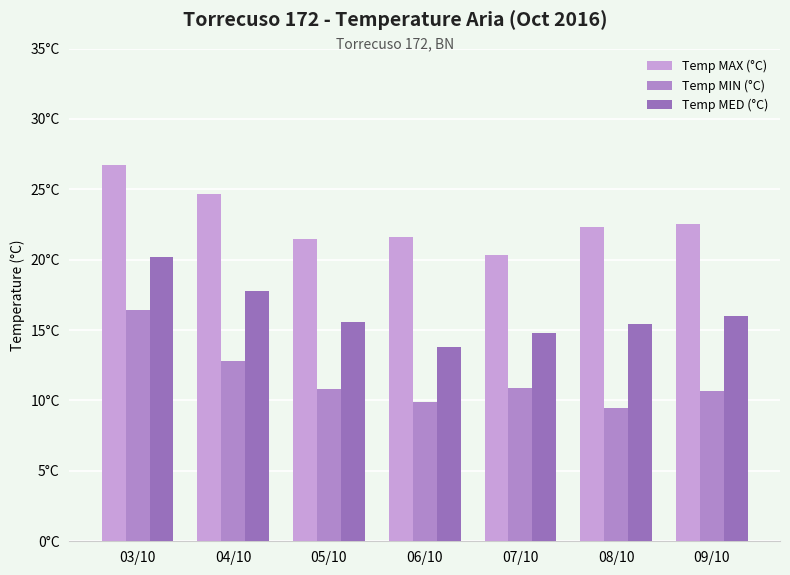

Rank the series by their average value, from highest to lowest.

Temp MAX (°C), Temp MED (°C), Temp MIN (°C)